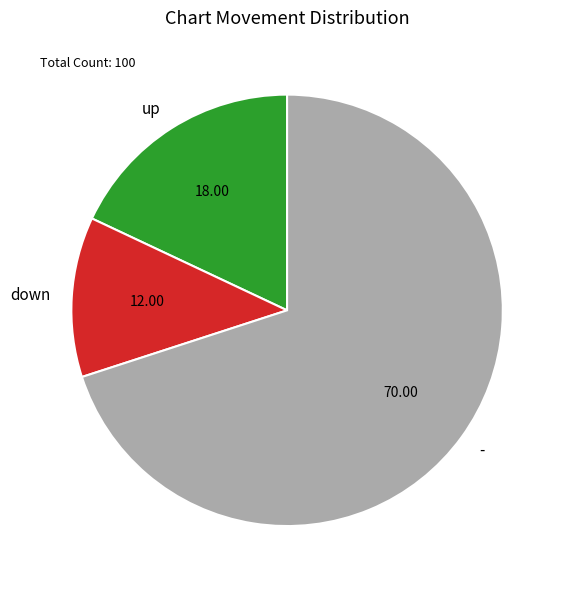

Combined, do - and down account for over 50%?

Yes